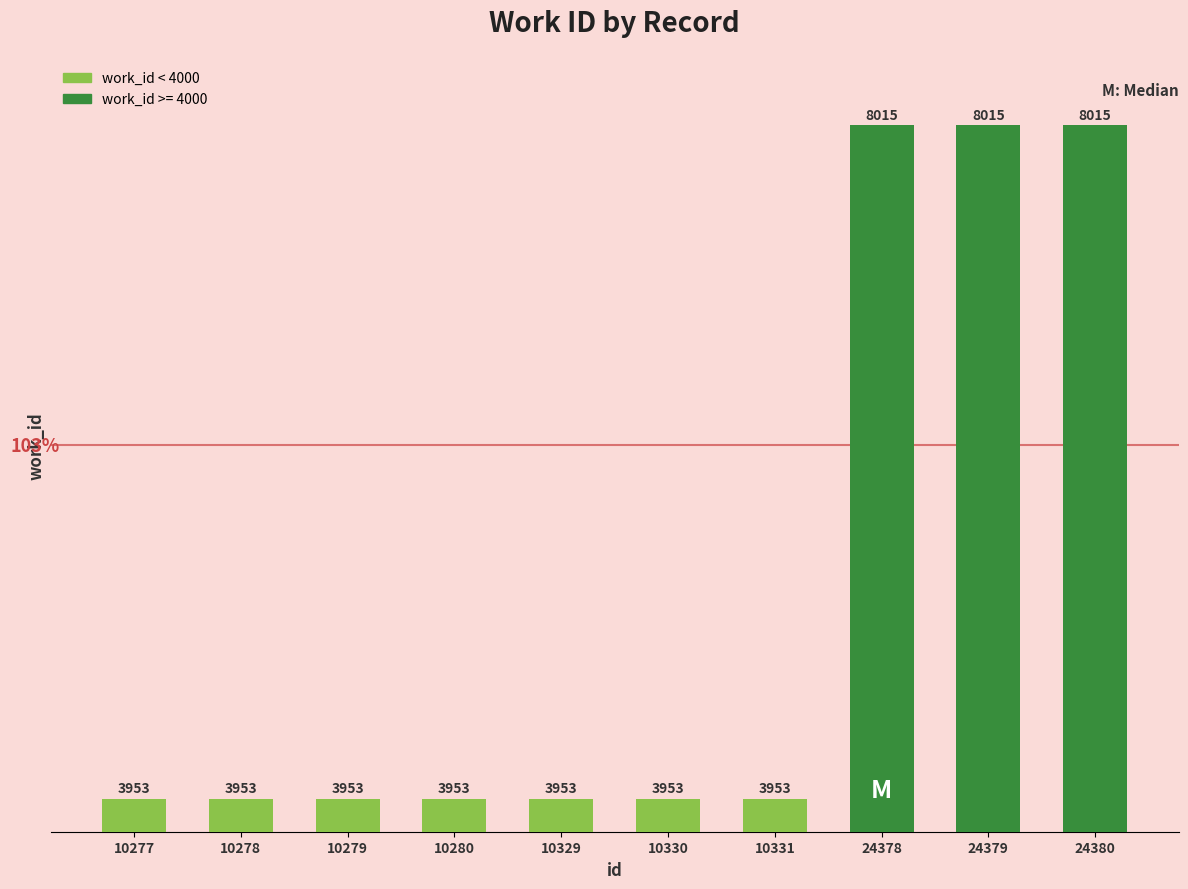

The chart shows a value of 3953 at 10279. True or false?

True